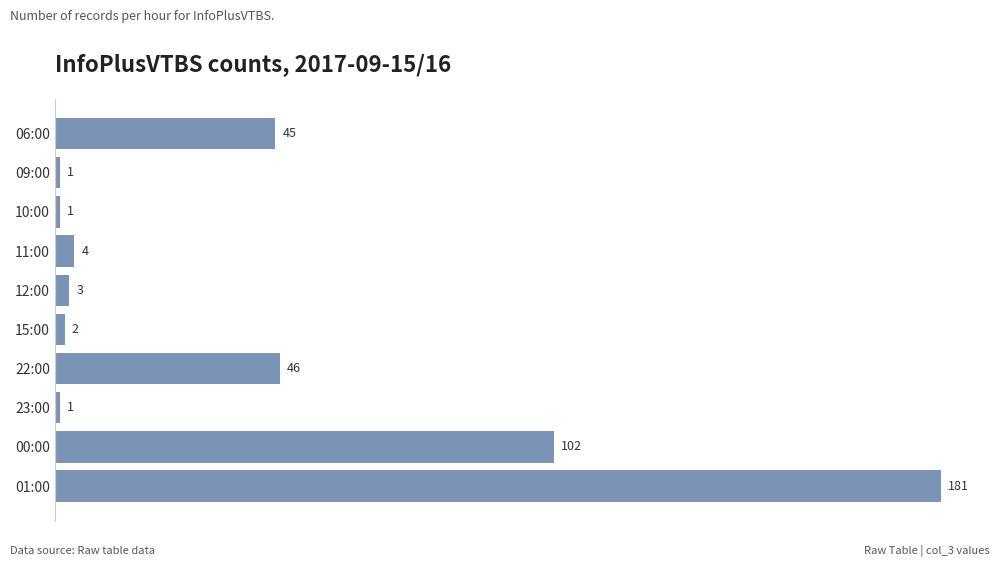

What is the difference between the values at 23:00 and 00:00?

101